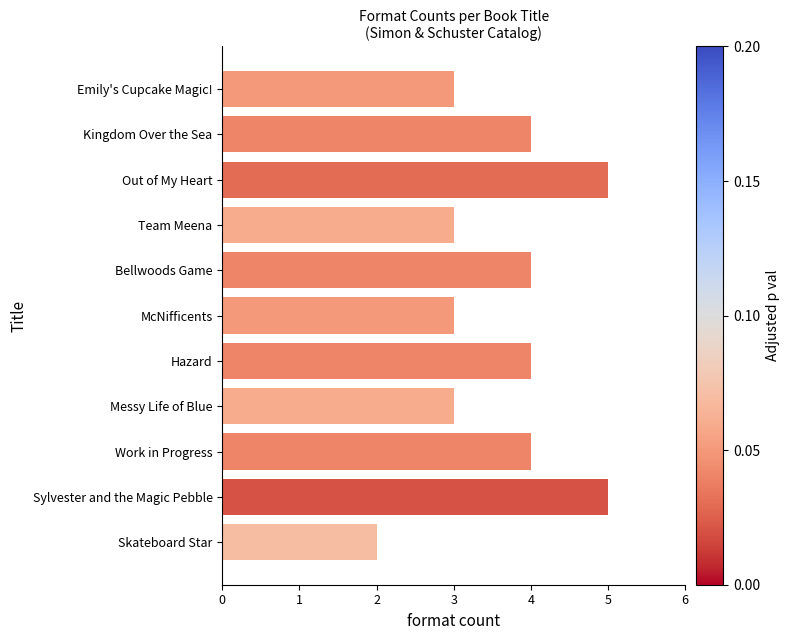

The value at McNifficents is 3. True or false?

True